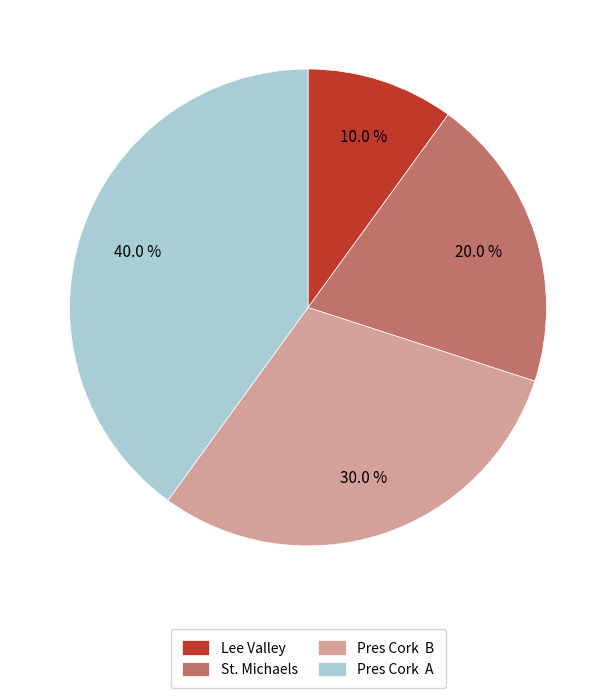

What percentage is NOT represented by Lee Valley?

90.0%